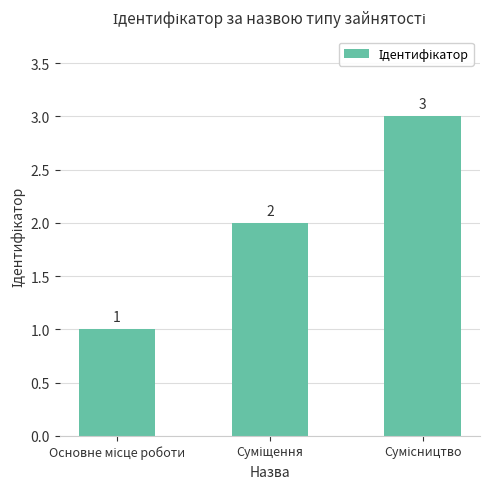

What is the sum of all values?

6